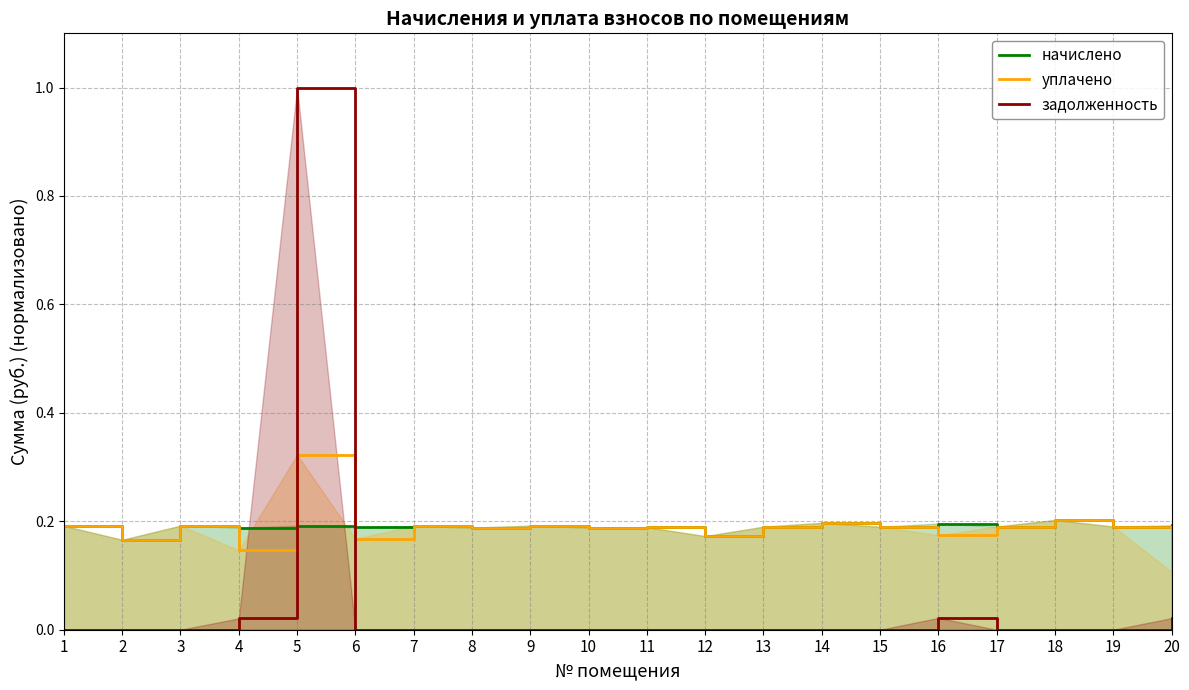

At which label does задолженность reach its minimum?

1